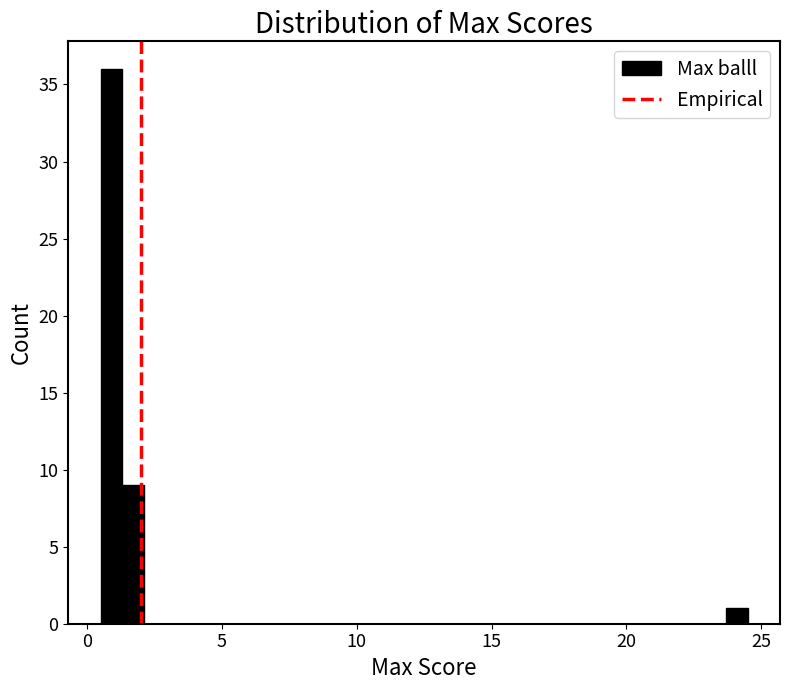

Around what value on the x-axis is the tallest bar? Give the approximate position of its centre, as read against the axis.

1.0